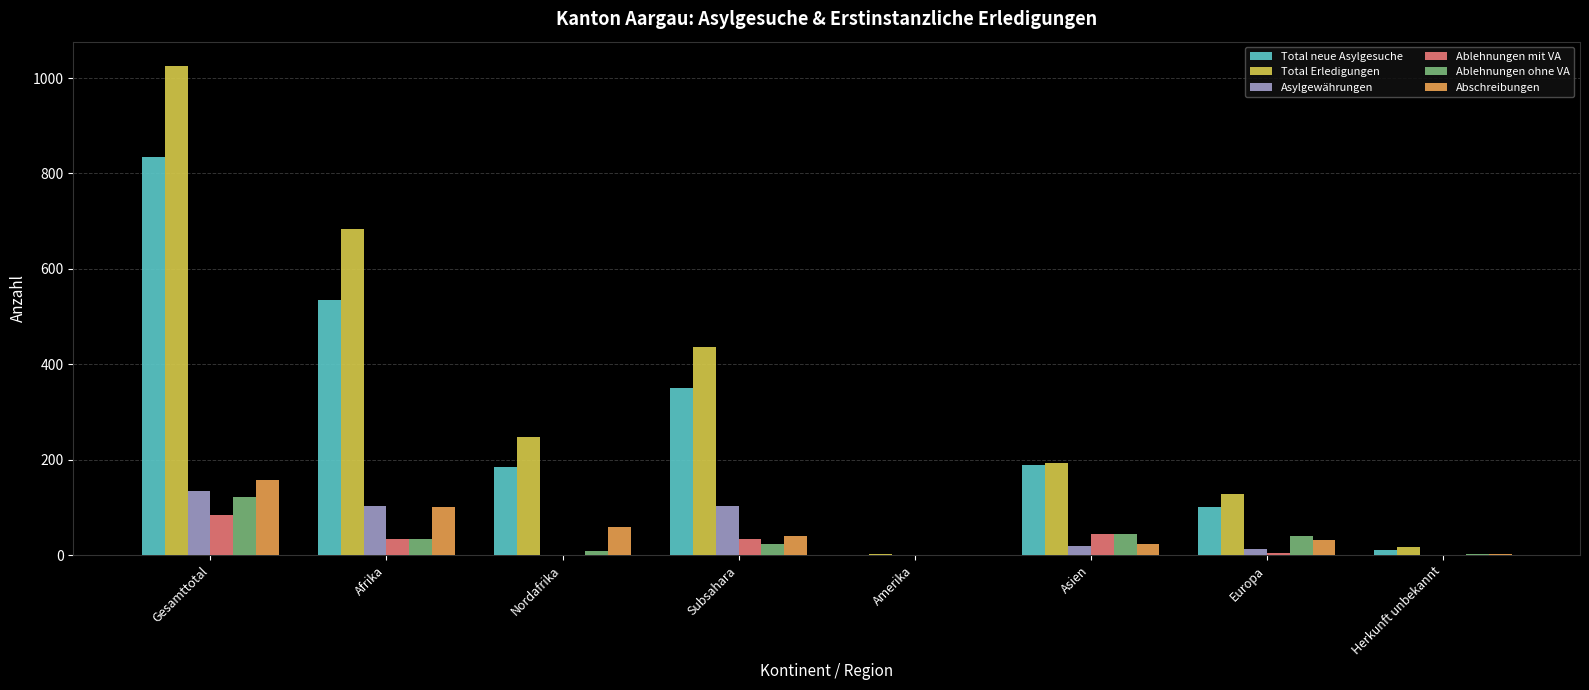

Is it true that Ablehnungen mit VA equals 44 at Asien?

True